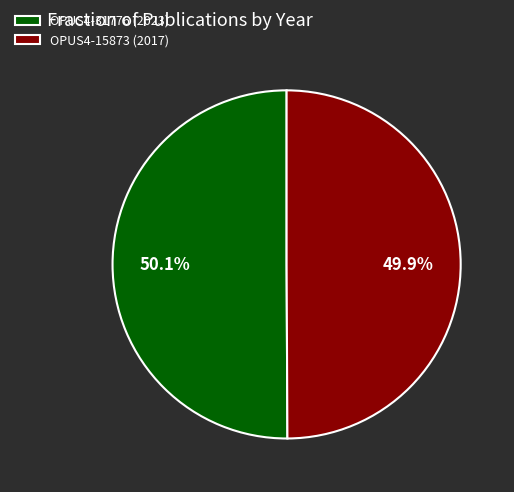

Approximately how many times larger is the value at OPUS4-15873 (2017) compared to OPUS4-31776 (2023)?

1.0